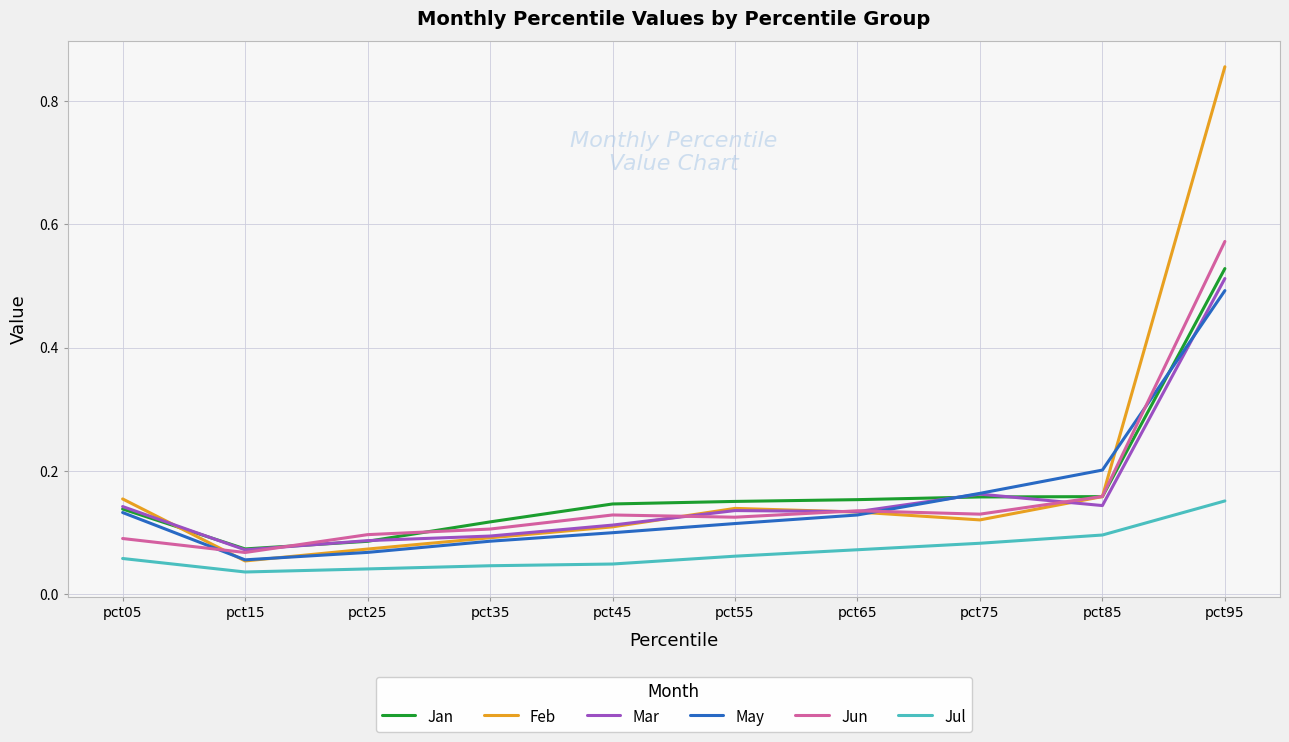

Which series has the widest spread of values?

Feb